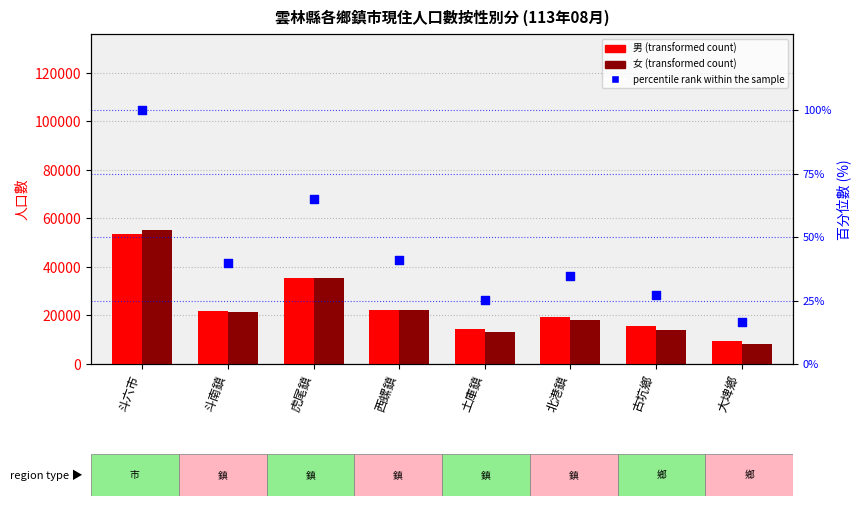

Which series contains the highest Y value?

女